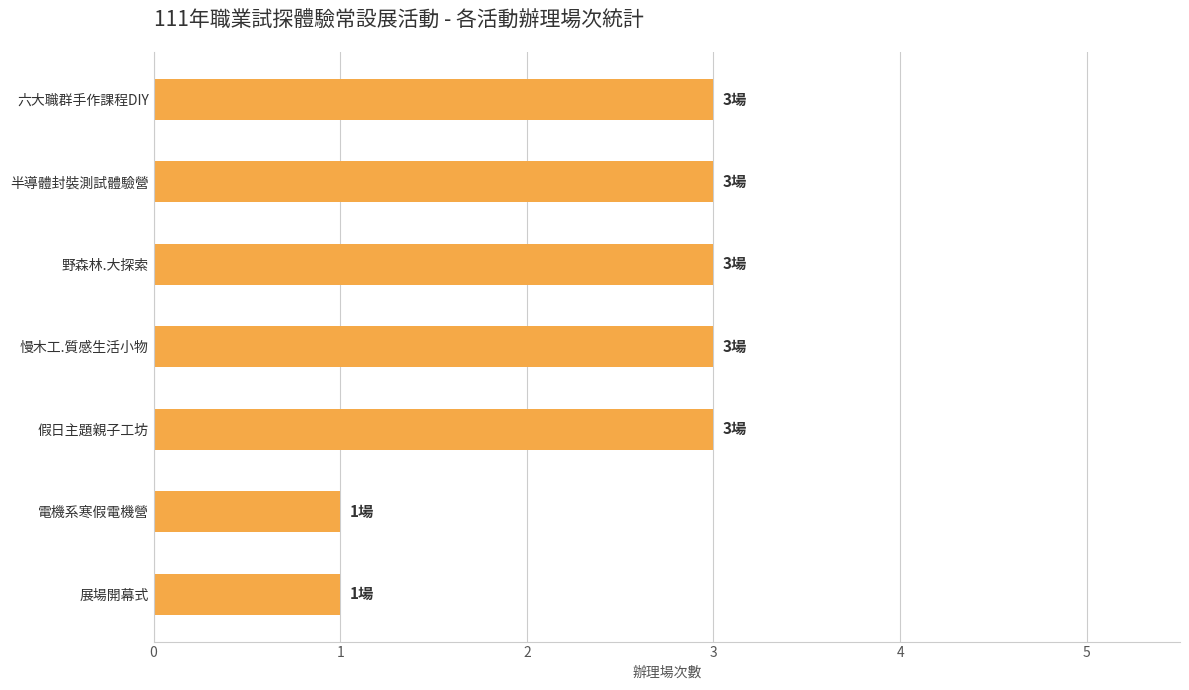

The chart shows a value of 3 at 慢木工.質感生活小物. True or false?

True